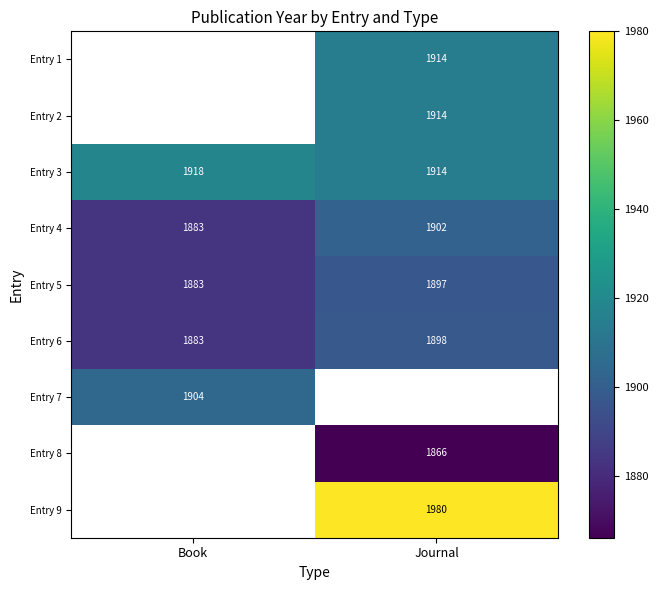

Is it true that Entry 2 equals 916 at Journal?

False